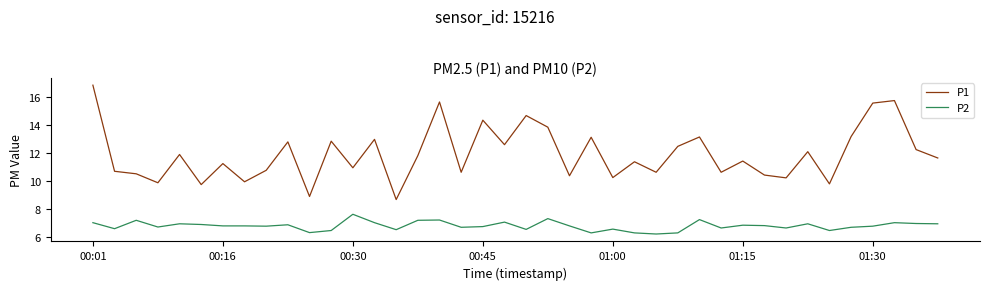

How many categories are shown in the chart?

40